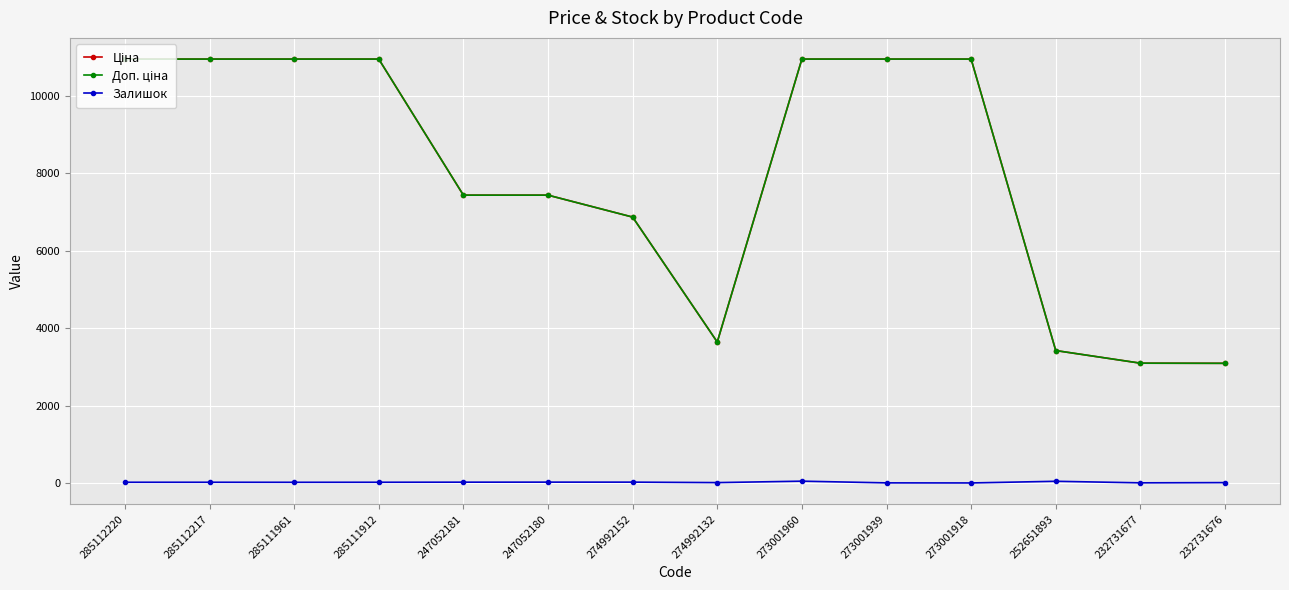

True or false: Залишок has a value of 3.0 at 232731677.

True